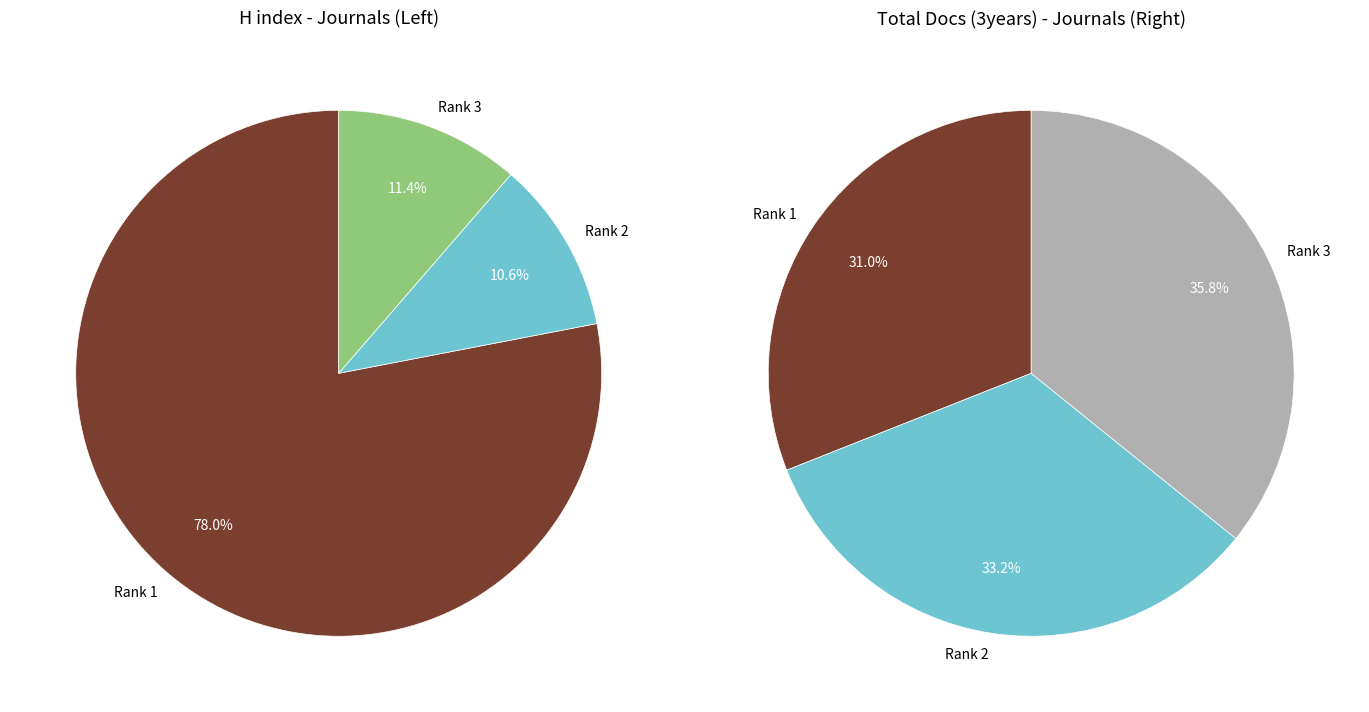

Between Rank 2 and Rank 1, which is larger?

Rank 2